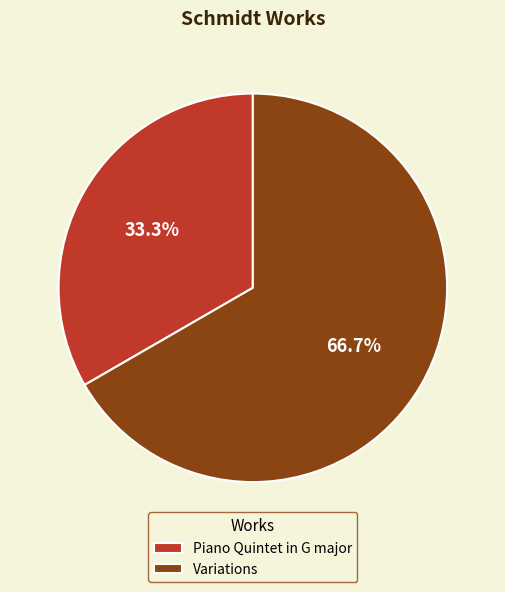

True or false: Variations accounts for 80% of the total.

False